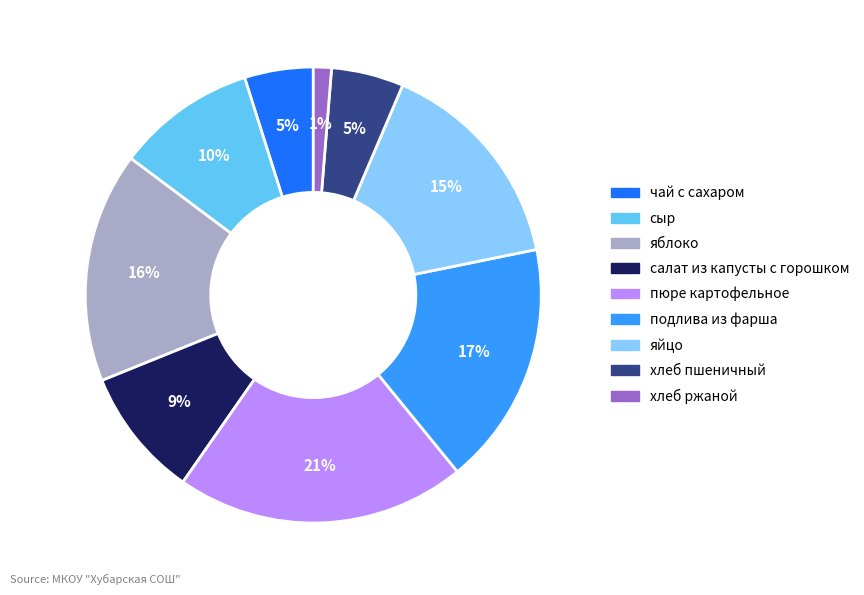

Which slice is the smallest?

хлеб ржаной